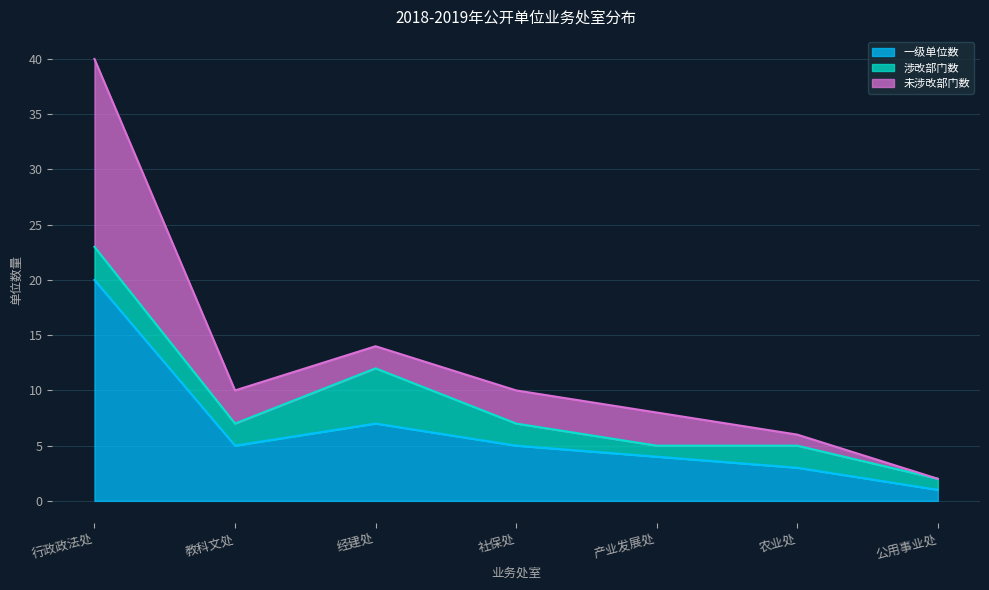

Reading right to left, transcribe all the data shown in this chart.

一级单位数: 公用事业处=1	农业处=3	产业发展处=4	社保处=5	经建处=7	教科文处=5	行政政法处=20
涉改部门数: 公用事业处=1	农业处=2	产业发展处=1	社保处=2	经建处=5	教科文处=2	行政政法处=3
未涉改部门数: 公用事业处=0	农业处=1	产业发展处=3	社保处=3	经建处=2	教科文处=3	行政政法处=17